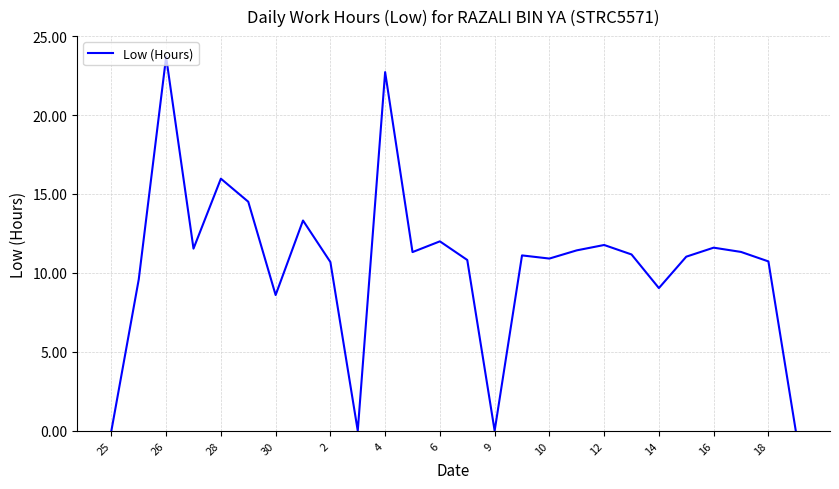

What is the difference between the maximum and minimum values?

23.7